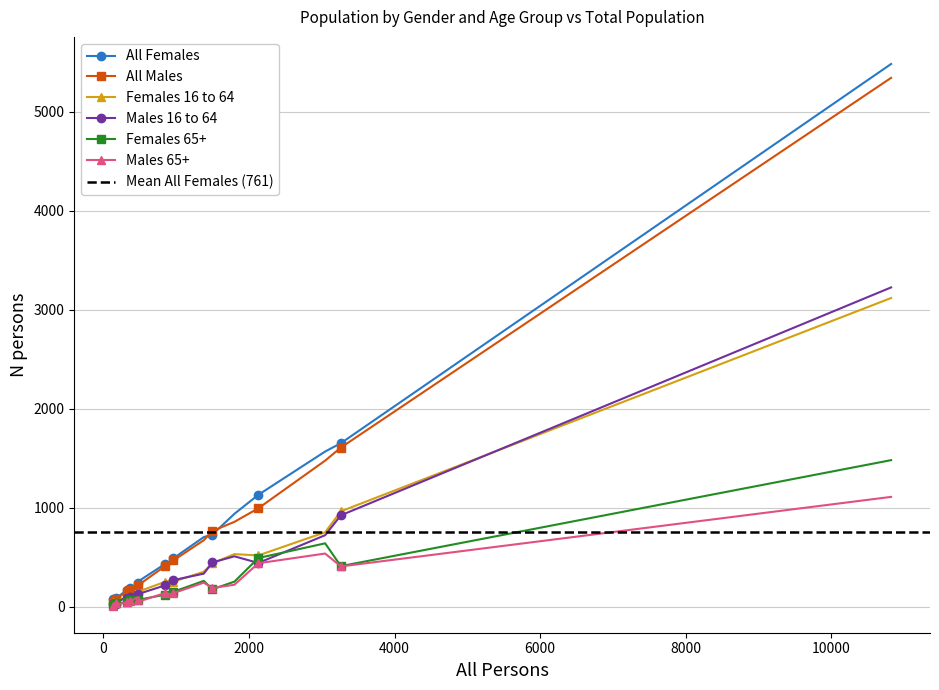

How many data points in Females 16 to 64 are above 255?

8